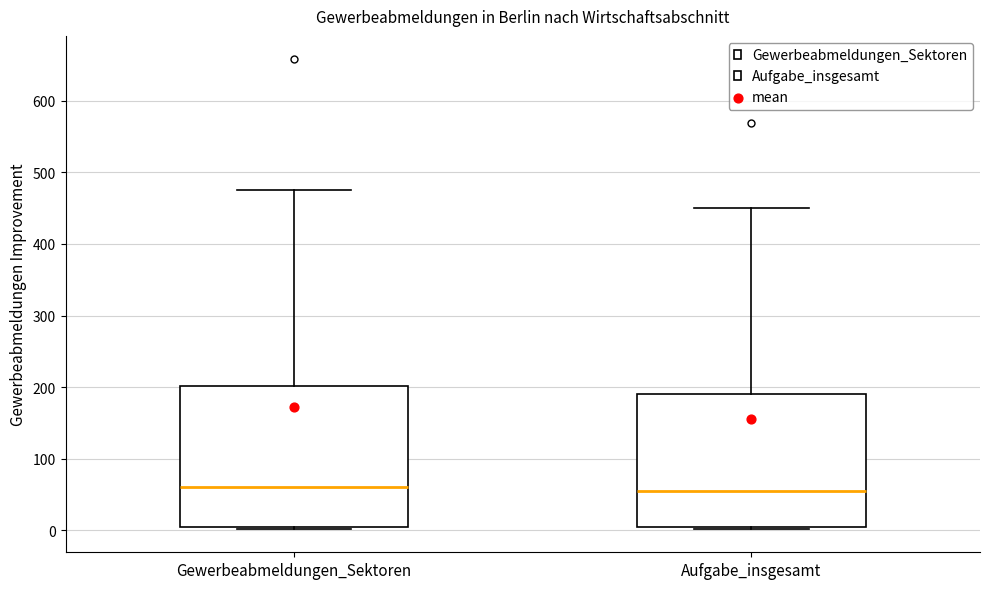

Reading left to right, transcribe this box plot: for each box, give where its median line is, the range the box spans, and where its two whiskers end, as read against the y-axis. The values are not printed on the chart, so give them approximately, as read against the axis.

Gewerbeabmeldungen_Sektoren: median 60, box 0 to 200, whiskers 0 to 480
Aufgabe_insgesamt: median 60, box 0 to 190, whiskers 0 to 450